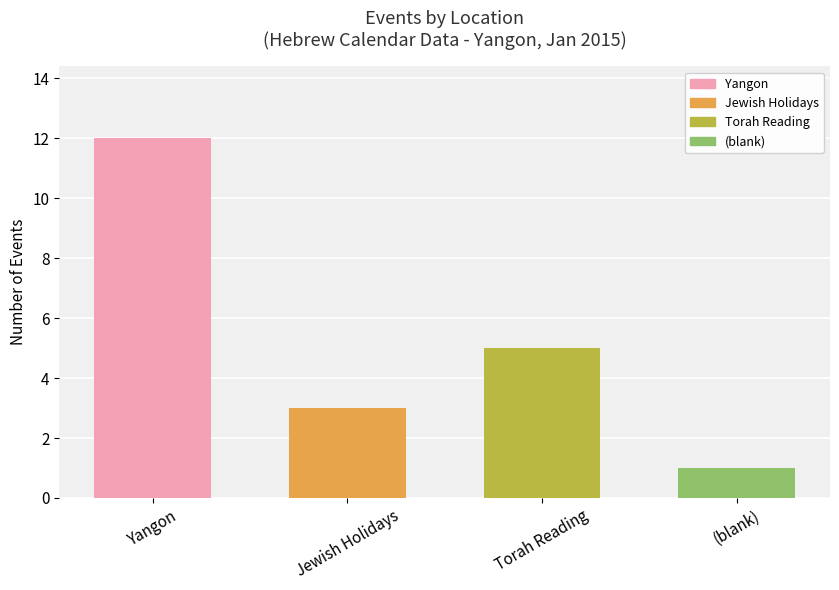

How many values are between 3 and 12?

3